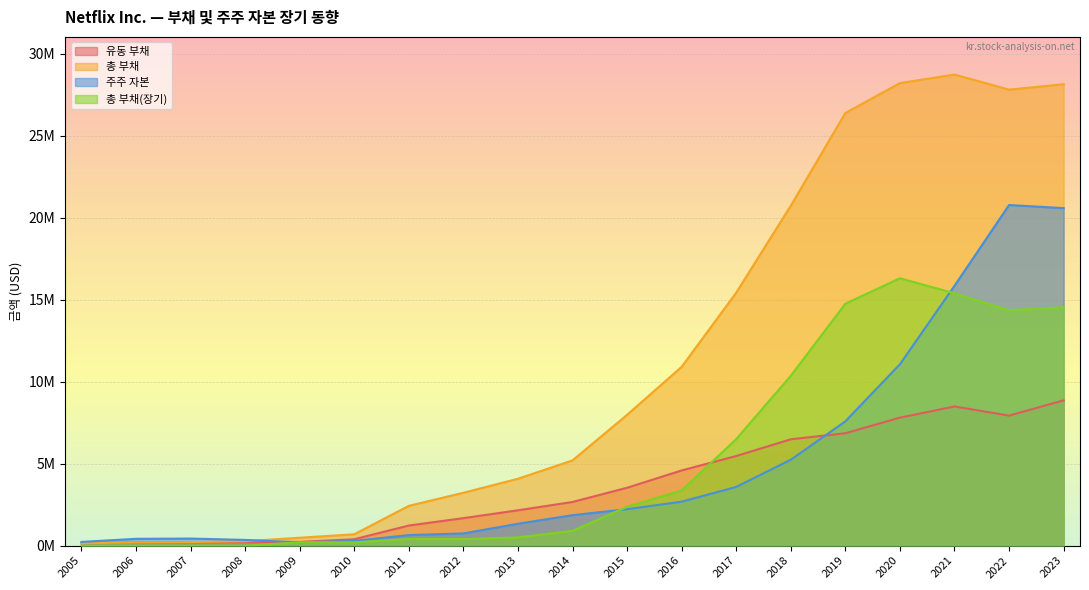

Rank the series by their maximum value, from lowest to highest.

유동 부채, 총 부채(장기), 주주 자본, 총 부채